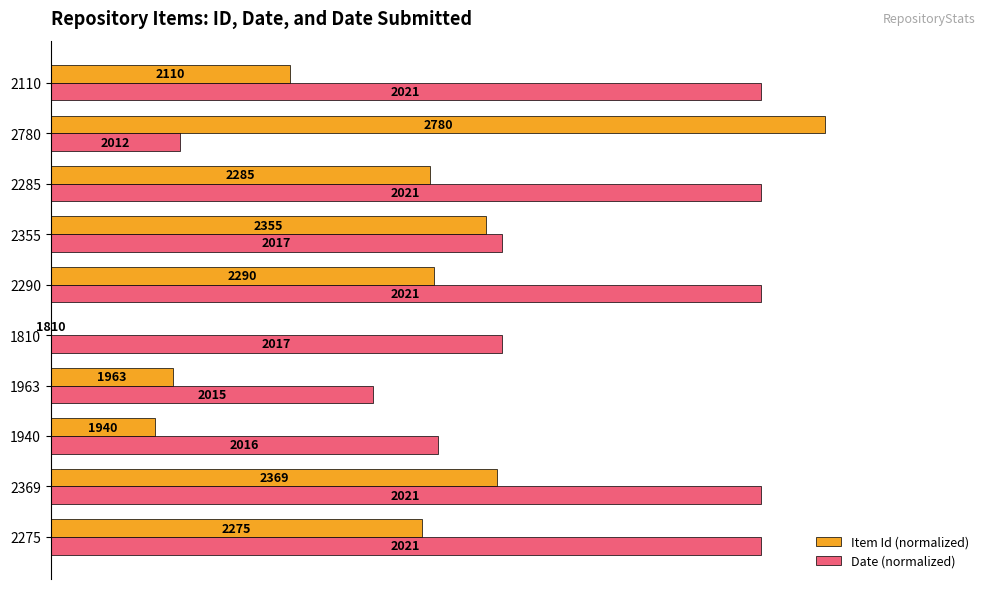

What are all the series names shown in the legend?

Item Id (normalized), Date (normalized)